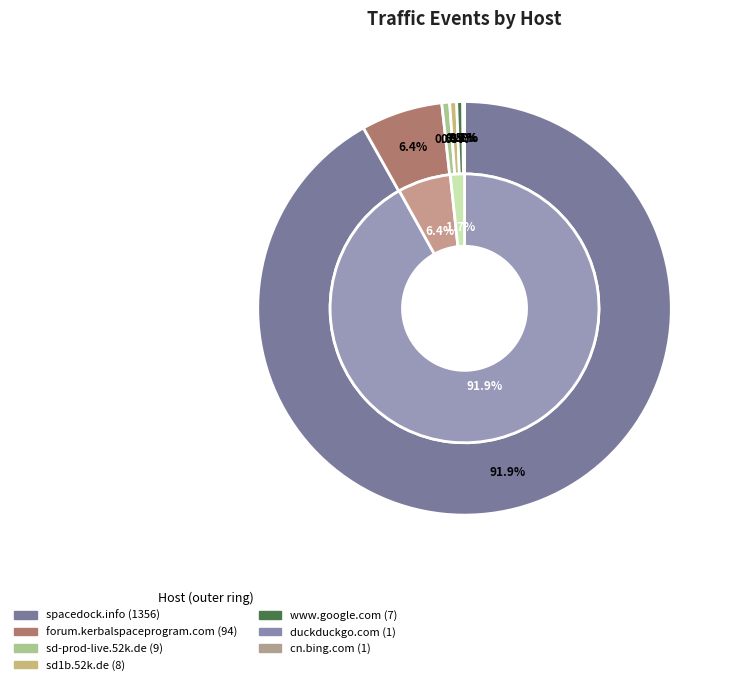

How many segments does this pie chart have?

7